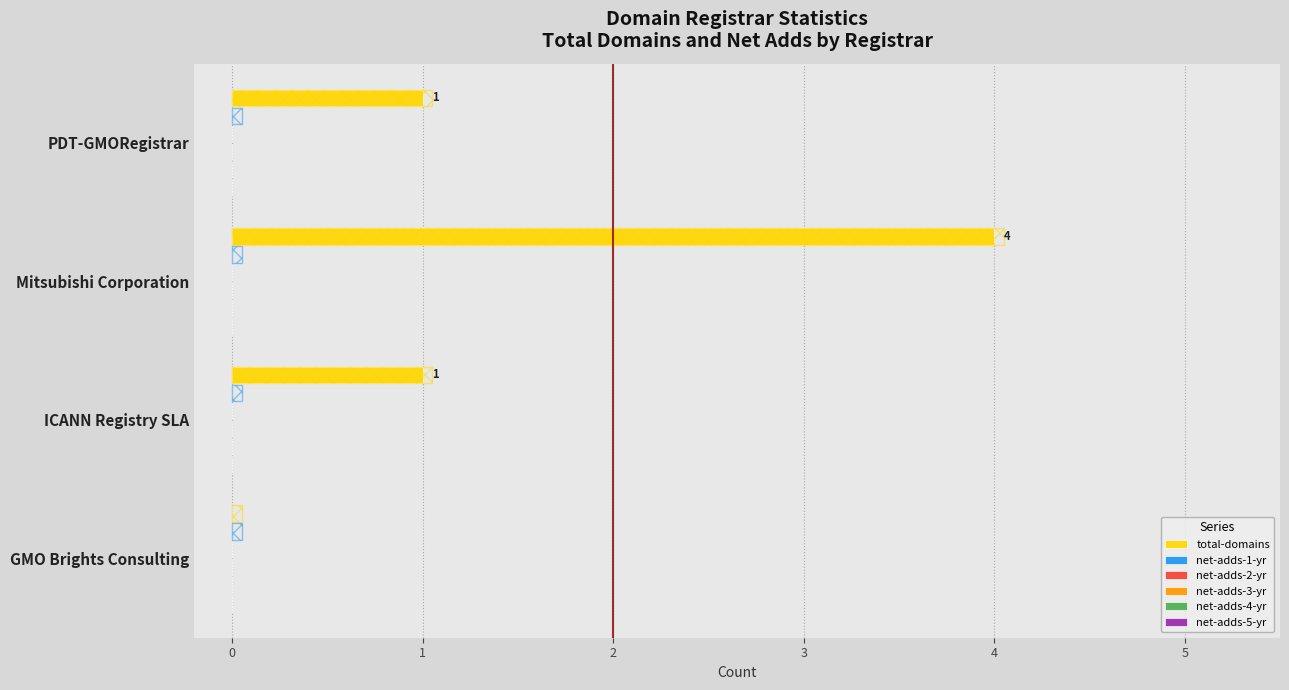

What are all the series names shown in the legend?

total-domains, net-adds-1-yr, net-adds-2-yr, net-adds-3-yr, net-adds-4-yr, net-adds-5-yr